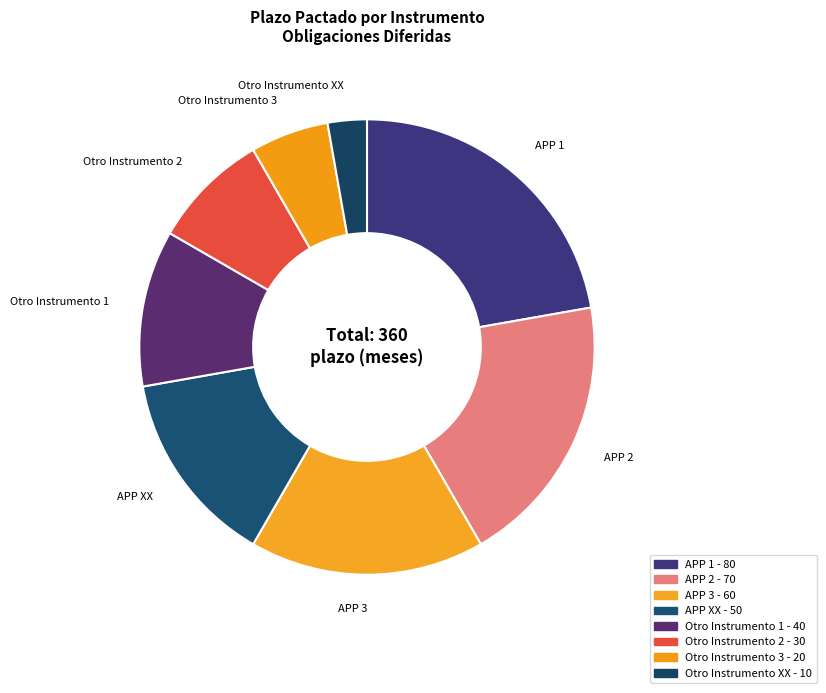

How many slices are in this pie chart?

8